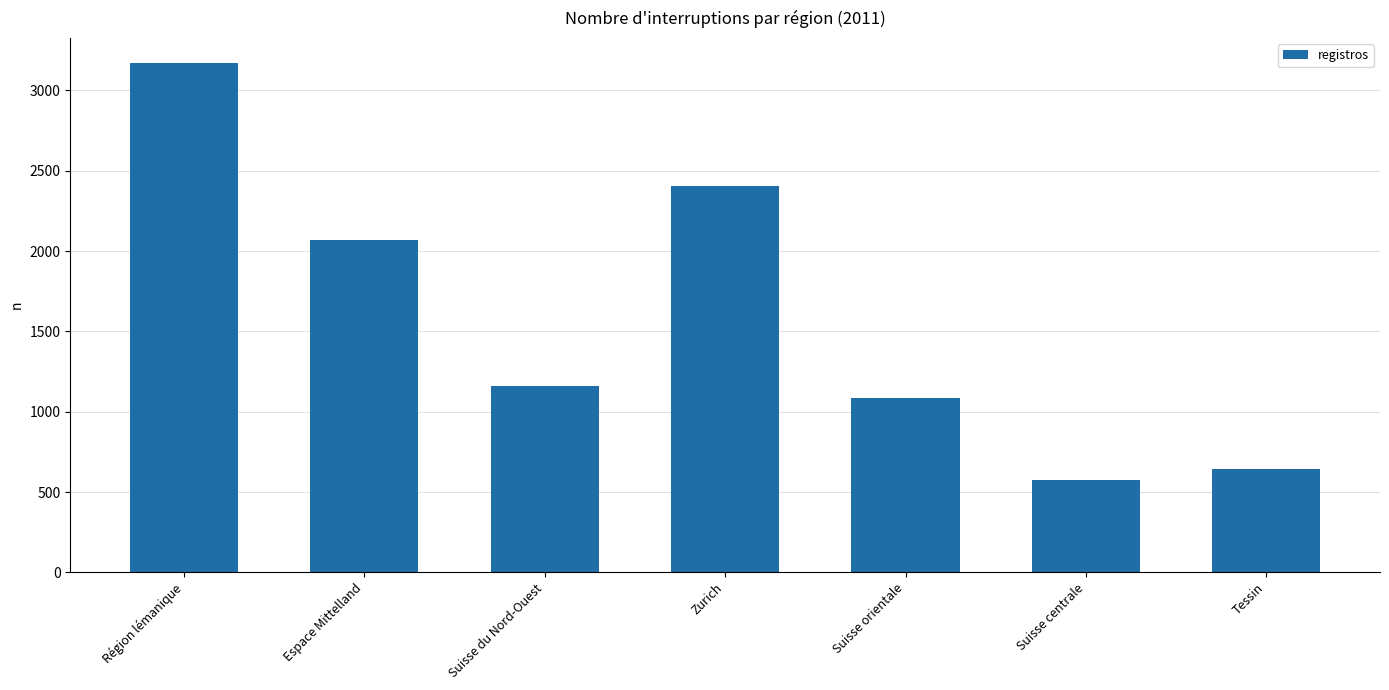

Reading right to left, transcribe all the data shown in this chart.

Tessin=646	Suisse centrale=572	Suisse orientale=1086	Zurich=2404	Suisse du Nord-Ouest=1157	Espace Mittelland=2067	Région lémanique=3168